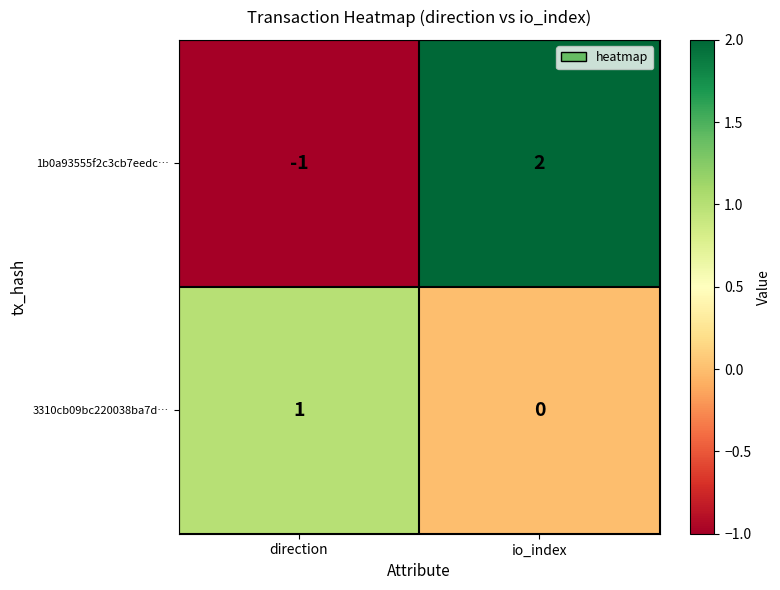

At which label is 1b0a93555f2c3cb7eedc… closest to 0?

direction